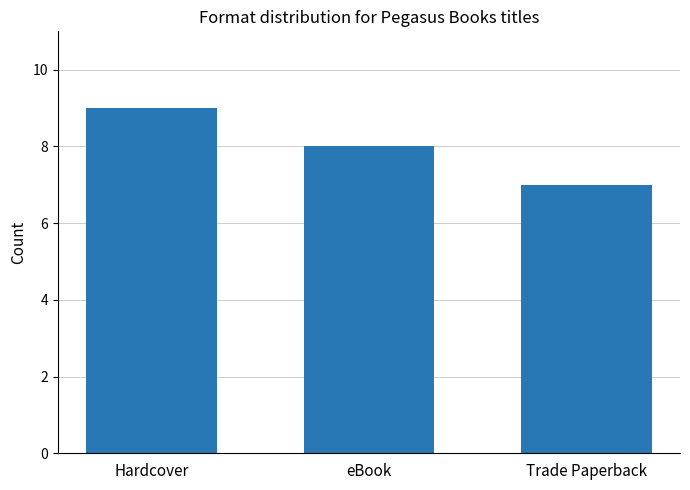

Reading right to left, list all the values displayed in this chart.

7	8	9